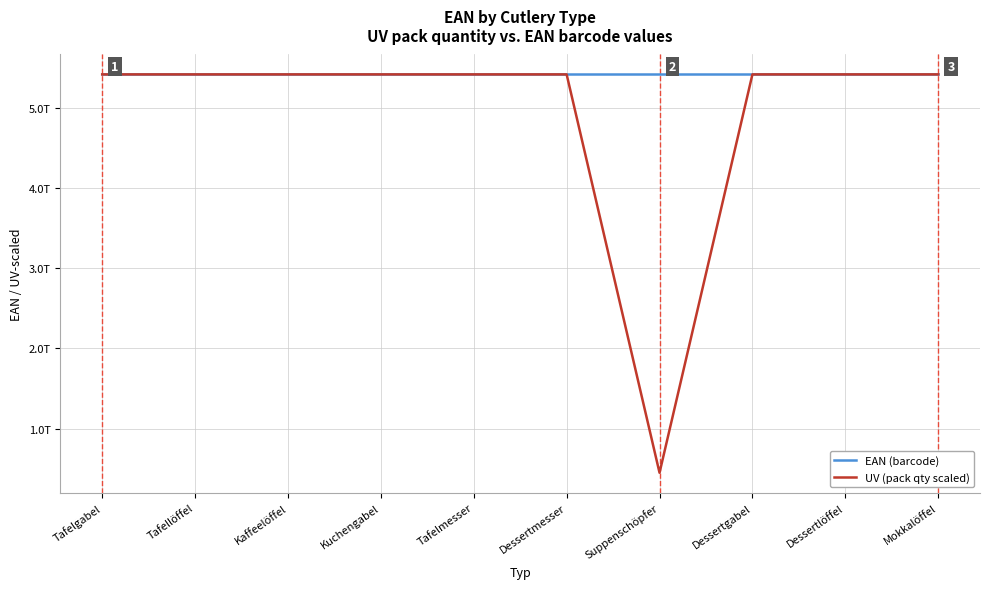

True or false: EAN (barcode) and UV (pack qty scaled) cross at least once.

False